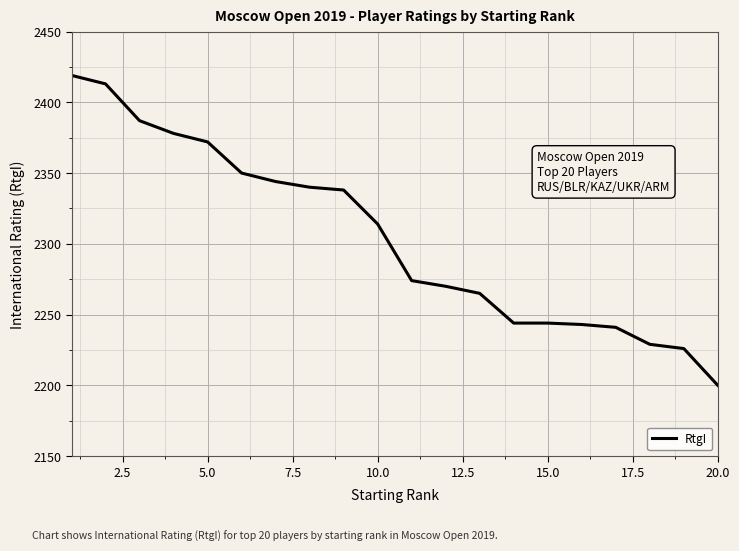

Does the chart display data point markers on the line(s)?

No